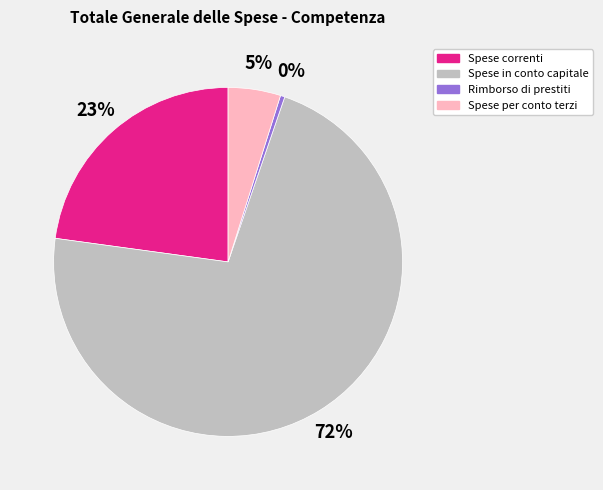

Which category has the biggest portion of the pie?

Spese in conto capitale